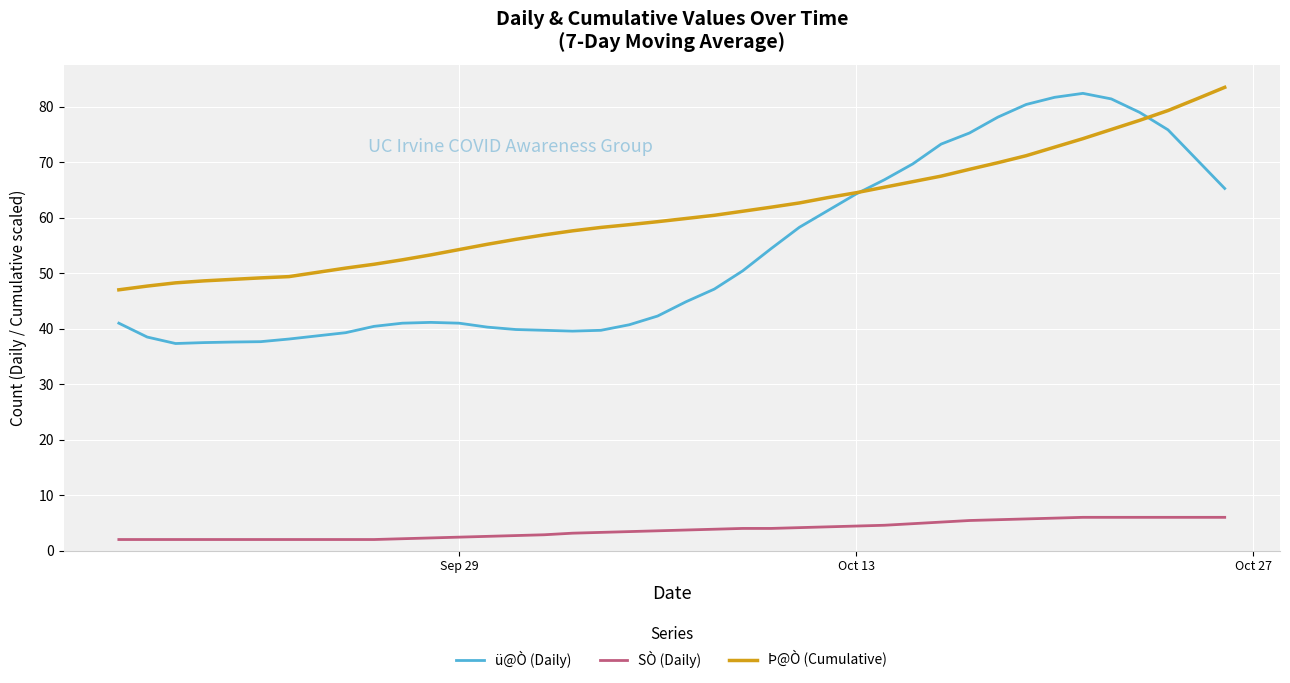

True or false: SÒ (Daily) and ü@Ò (Daily) intersect in this chart.

False